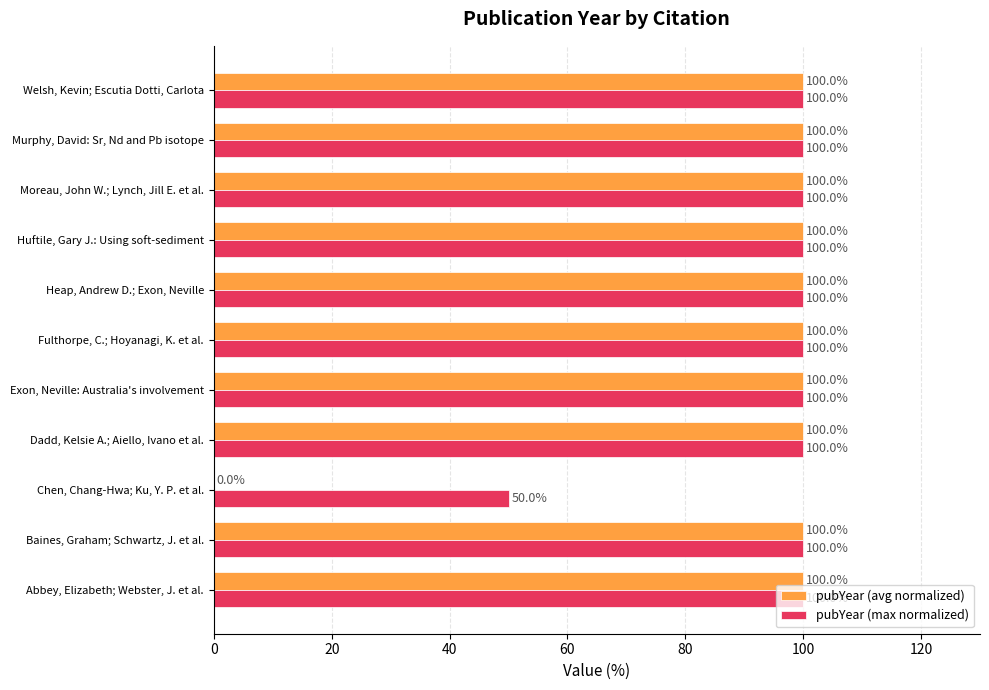

What is the total value across all series at Welsh, Kevin; Escutia Dotti, Carlota?

200